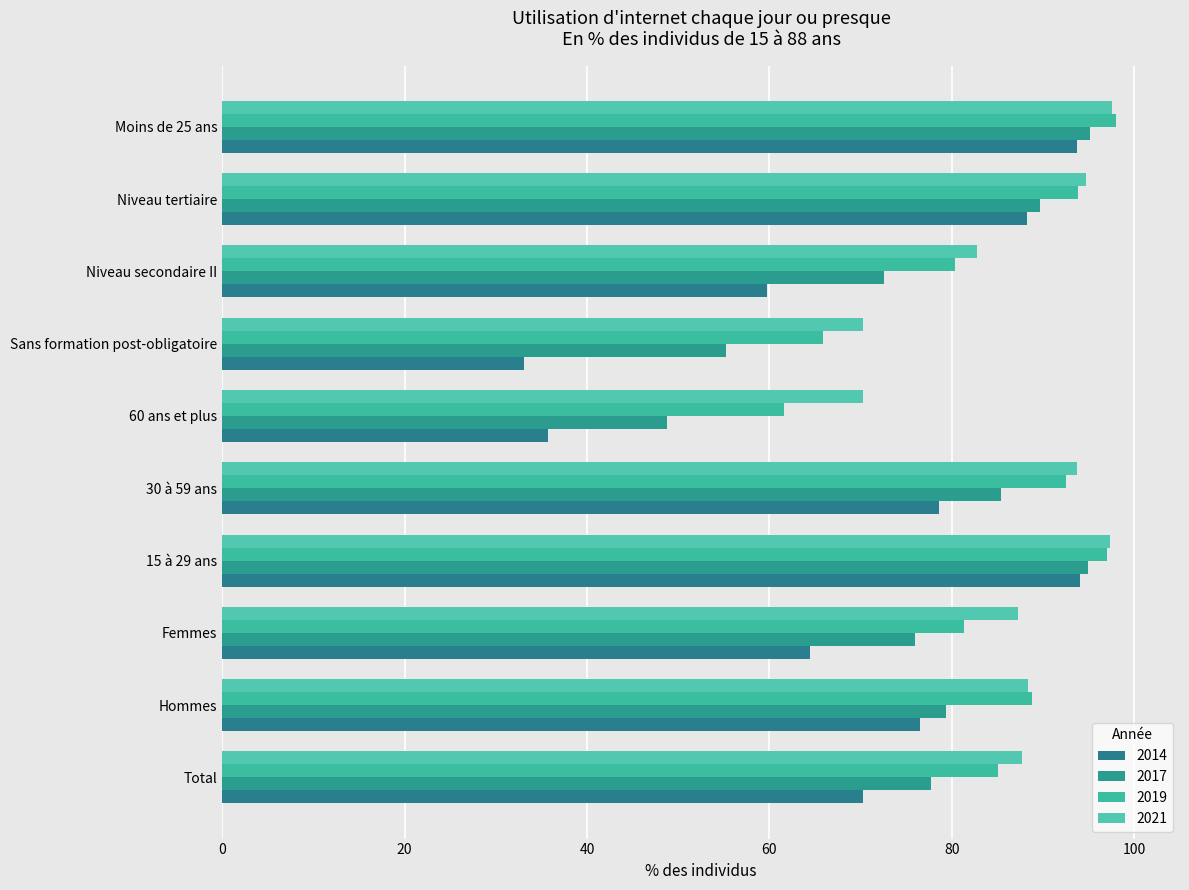

What value does the 2021 series have at Femmes?

87.2